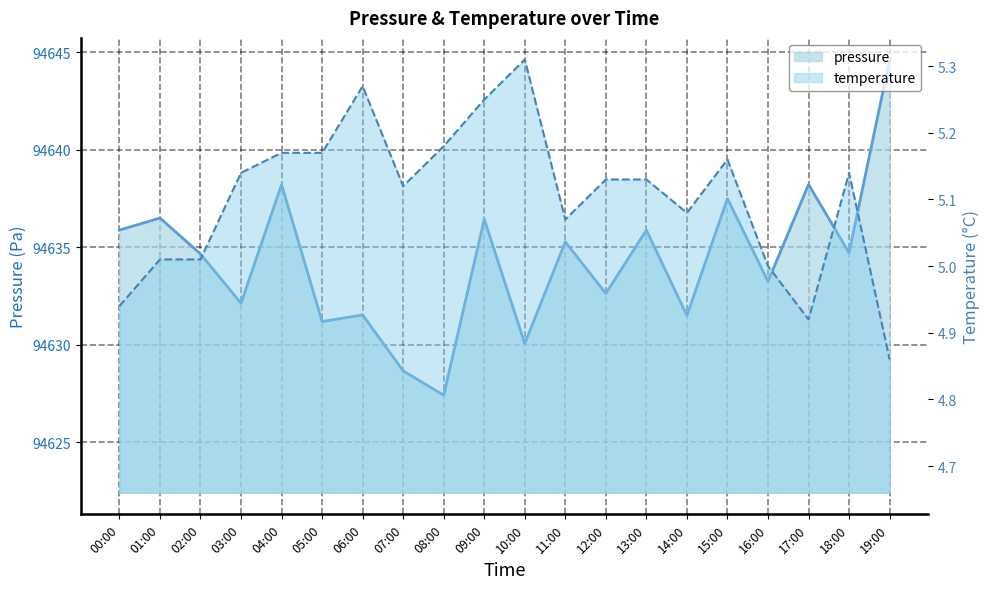

What is the difference between the highest and lowest values at 08:00?

94622.2